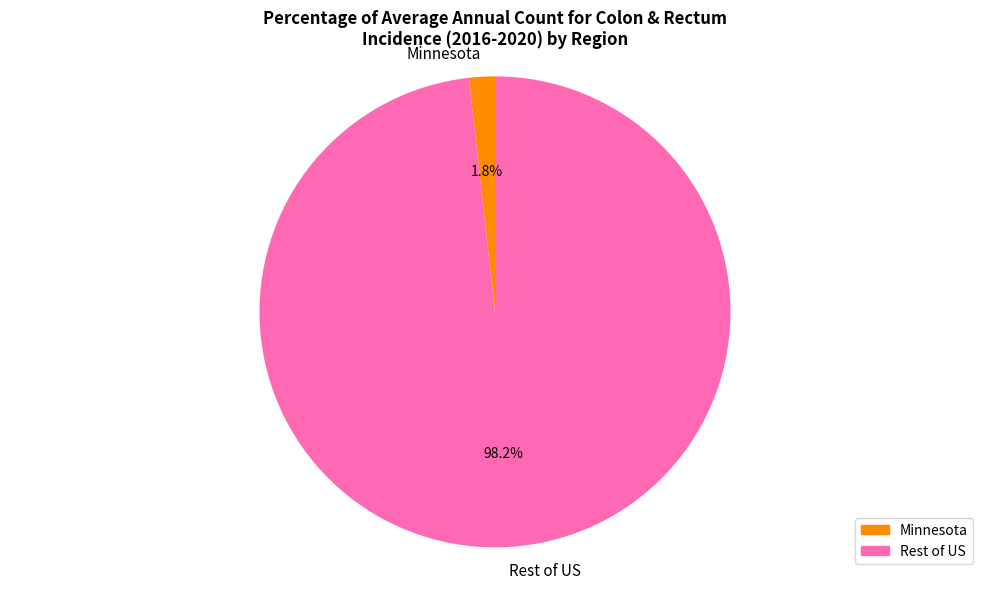

How many slices are in this pie chart?

2